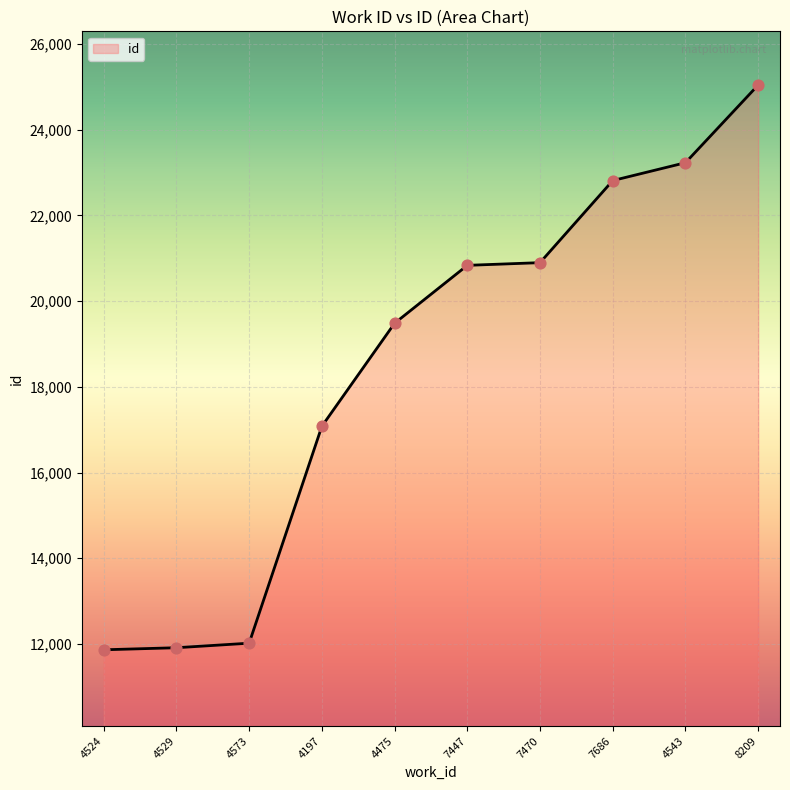

What is the change in value from 4573 to 4475?

+7465